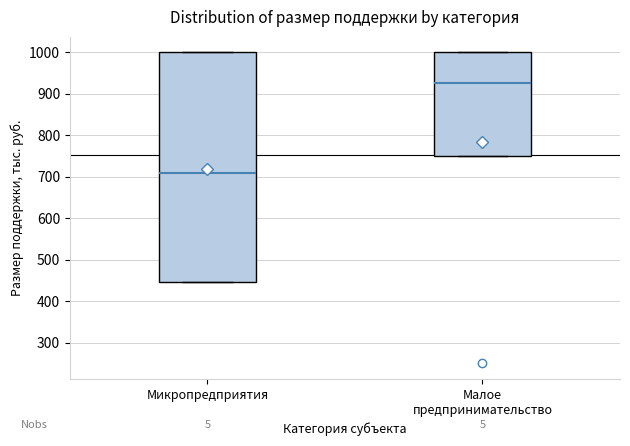

Which box's median line is the highest?

Малое предпринимательство